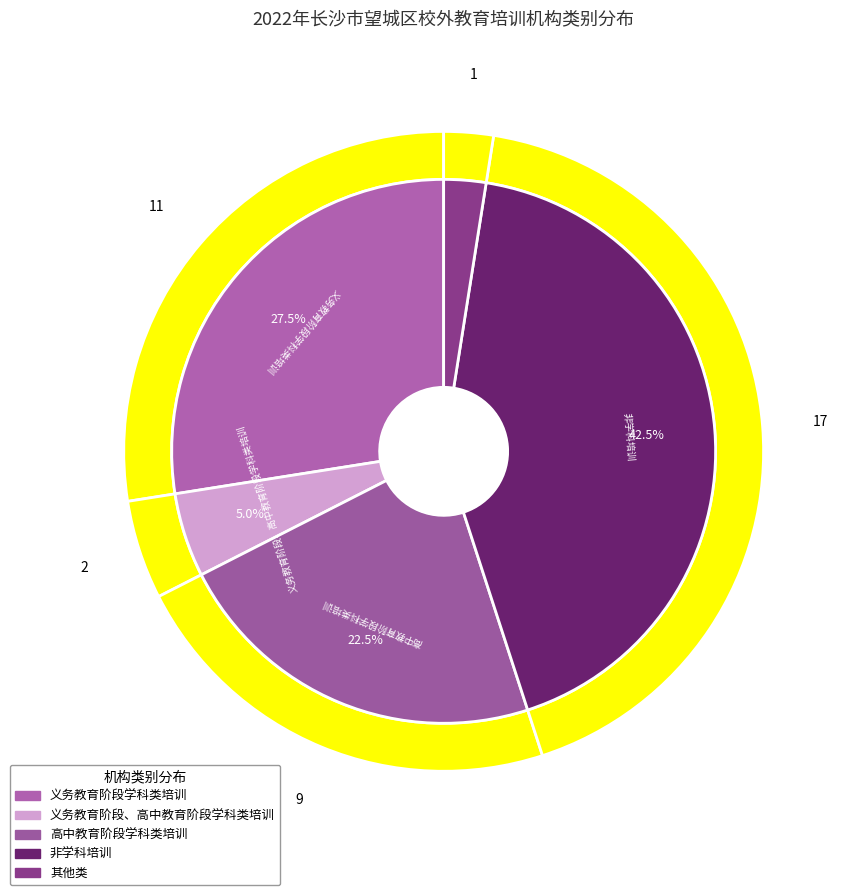

Between 非学科培训 and 其他类, which is larger?

非学科培训